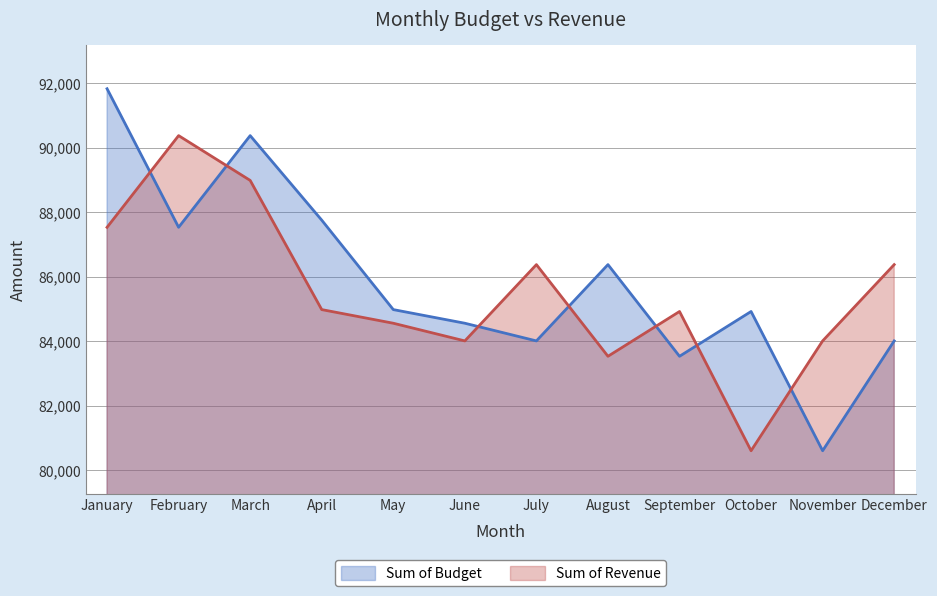

True or false: Sum of Budget and Sum of Revenue intersect in this chart.

True